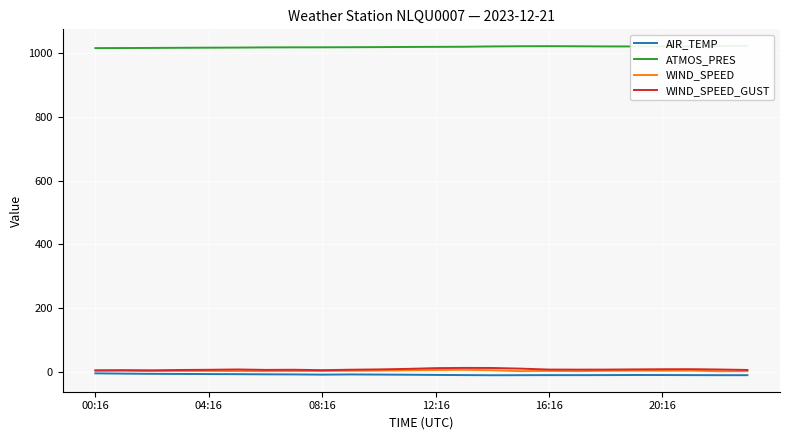

How many interior local peaks does the WIND_SPEED series have?

7